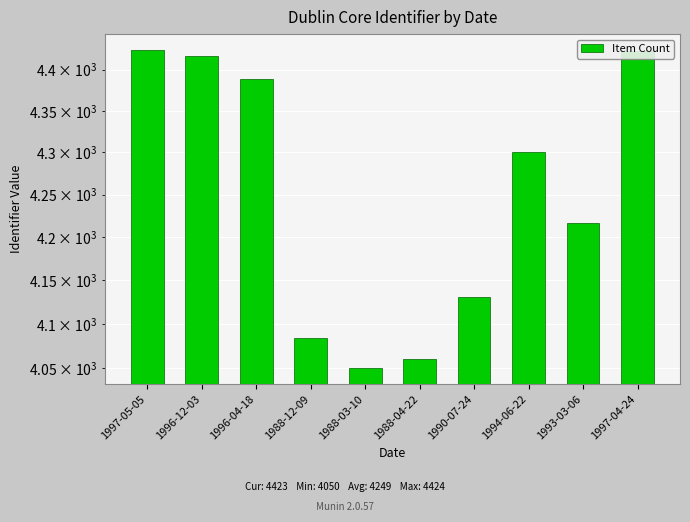

At which label is the value closest to 4237?

1993-03-06